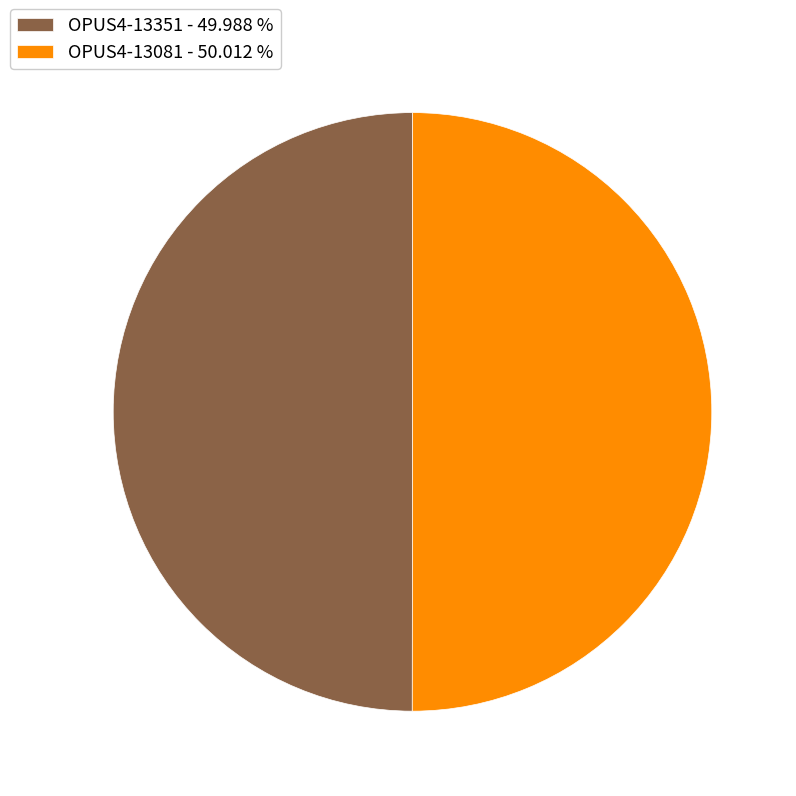

What is the ratio of the value at OPUS4-13351 - 49.988 % to the value at OPUS4-13081 - 50.012 %?

1.0